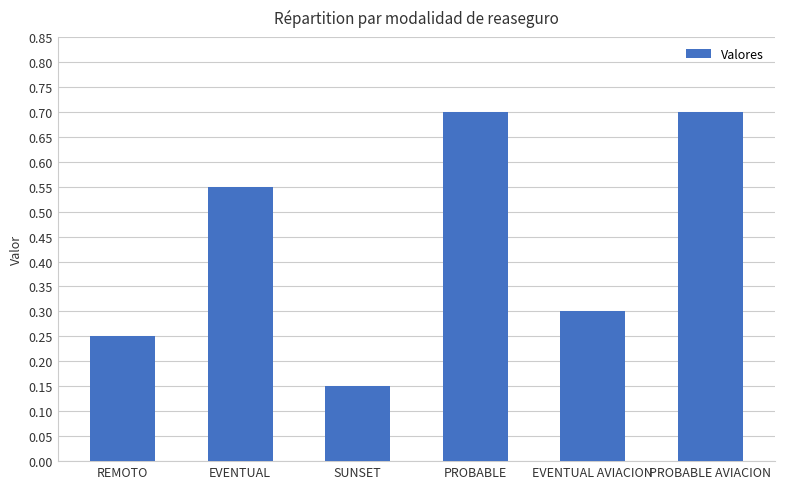

What is the label of the 2nd bar from the left?

EVENTUAL